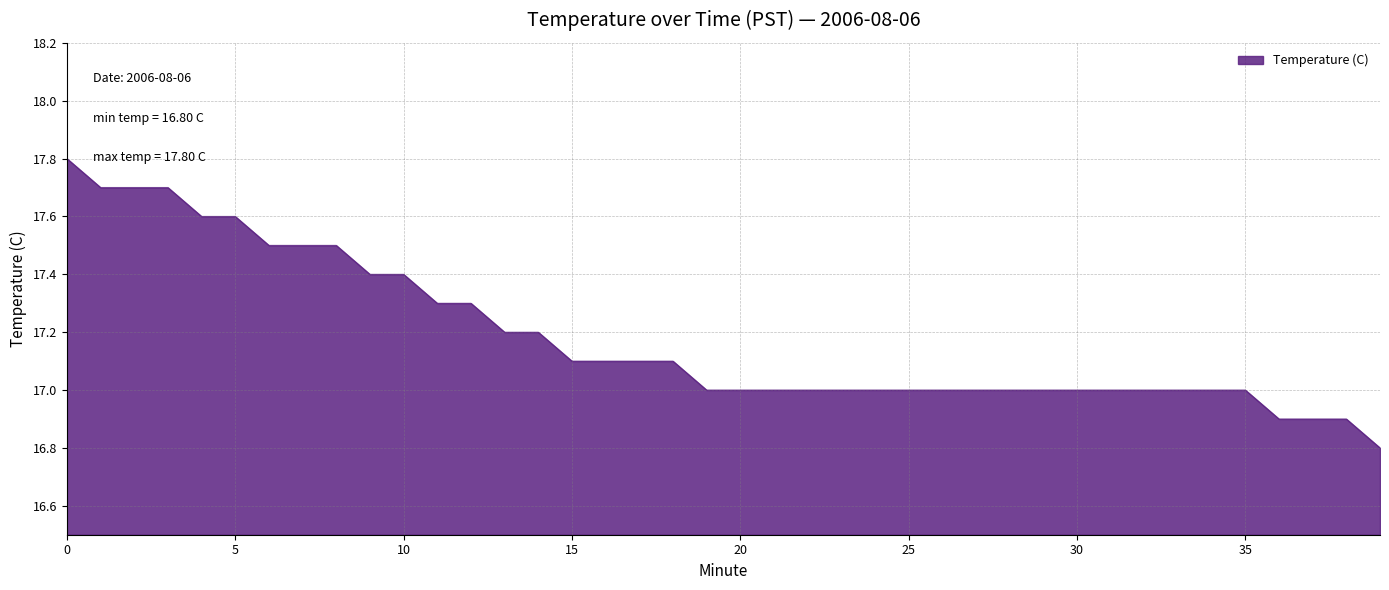

What is the difference between the maximum and minimum values?

1.0